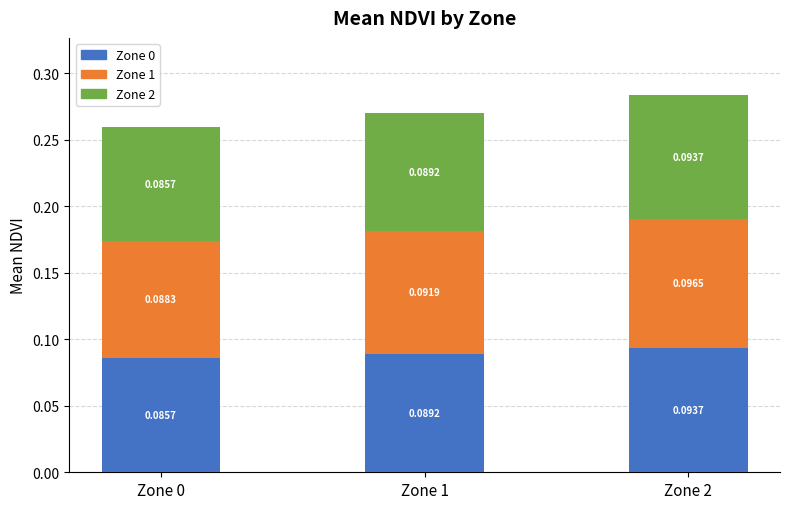

At which category is the sum across all series the highest?

Zone 2